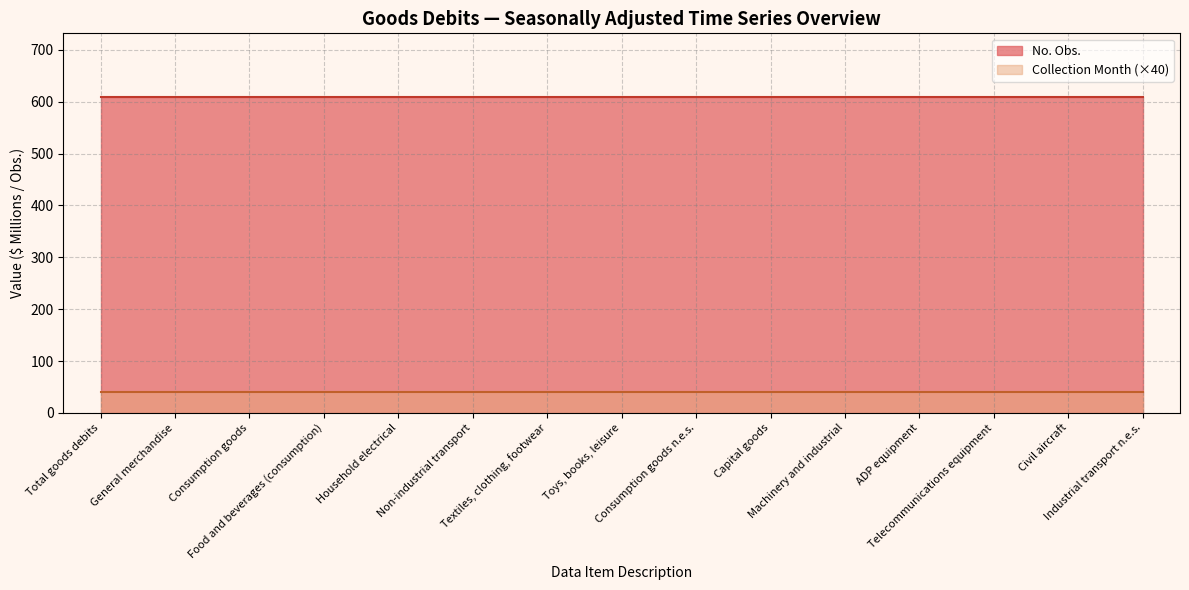

What is the value of the No. Obs. point at the 14th from the left?

610